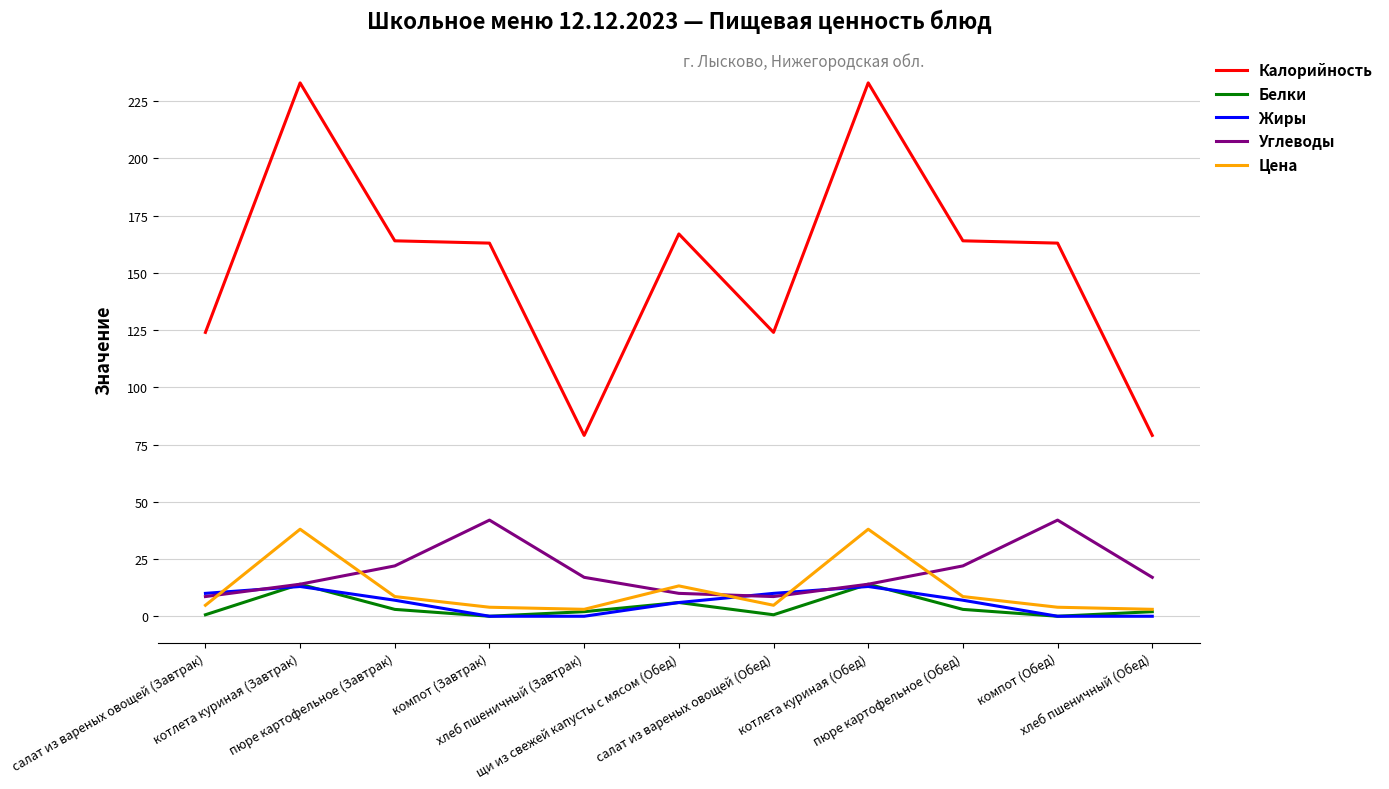

Which series has the widest spread of values?

Калорийность